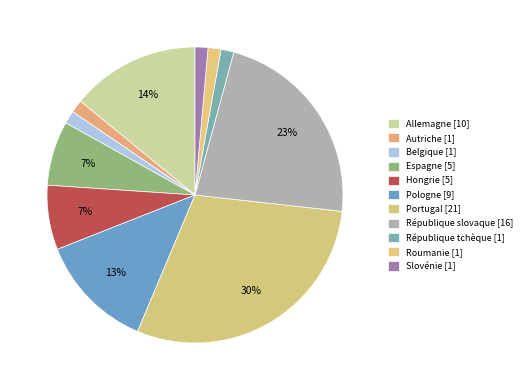

True or false: République tchèque accounts for 8% of the total.

False